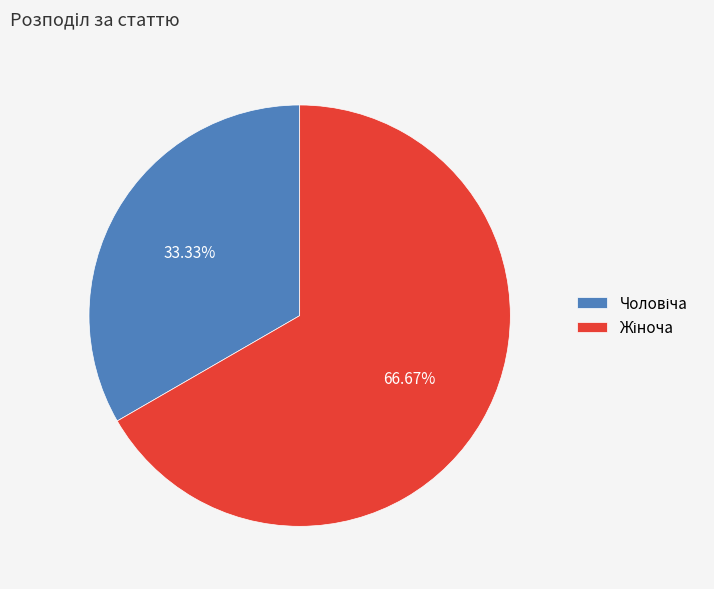

Is there any slice that represents more than half of the pie?

Yes